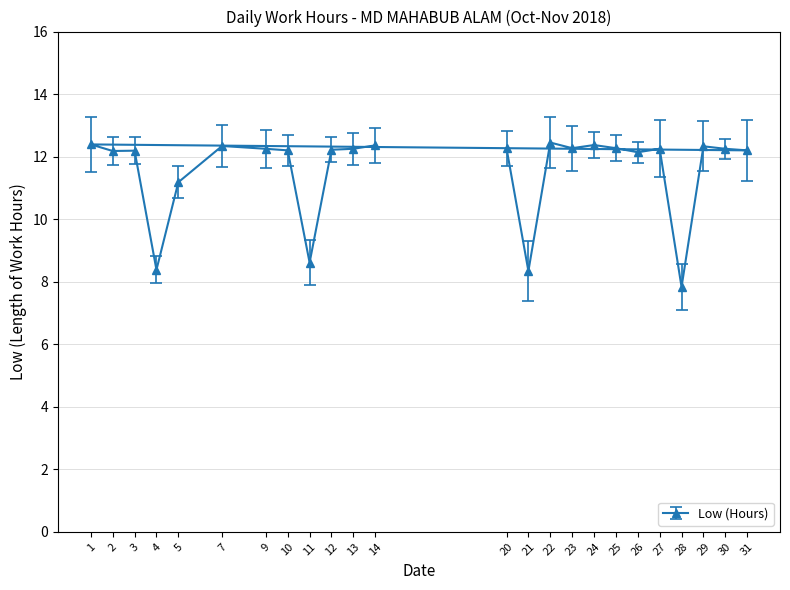

List the labels in order of value, smallest first.

28, 21, 4, 11, 5, 26, 2, 3, 31, 10, 12, 27, 30, 9, 13, 20, 23, 25, 29, 7, 14, 24, 1, 22